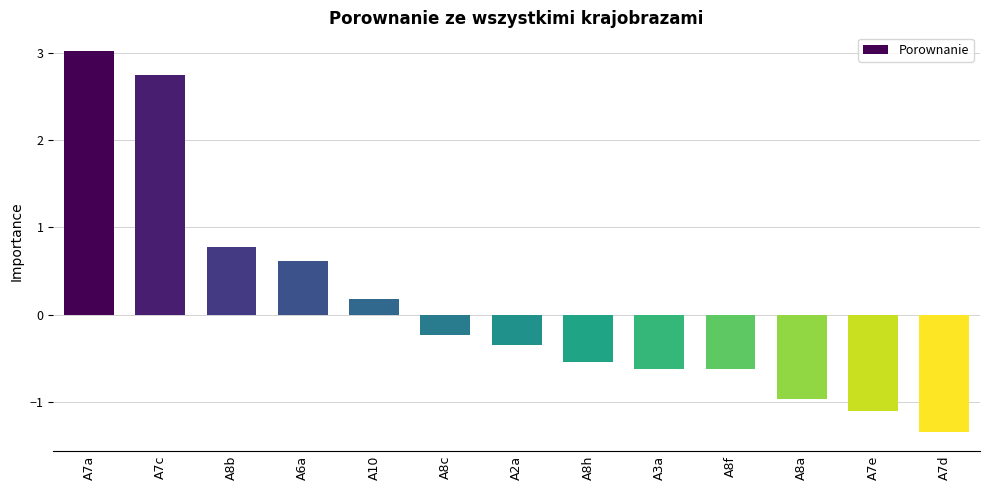

What is the difference between the maximum and second lowest values?

4.1